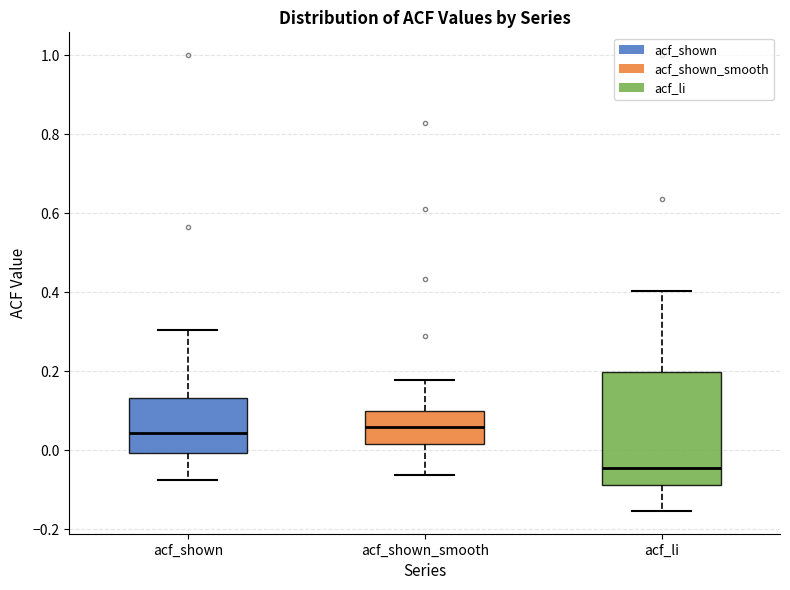

Which box is the tallest, from its lower edge to its upper edge?

acf_li